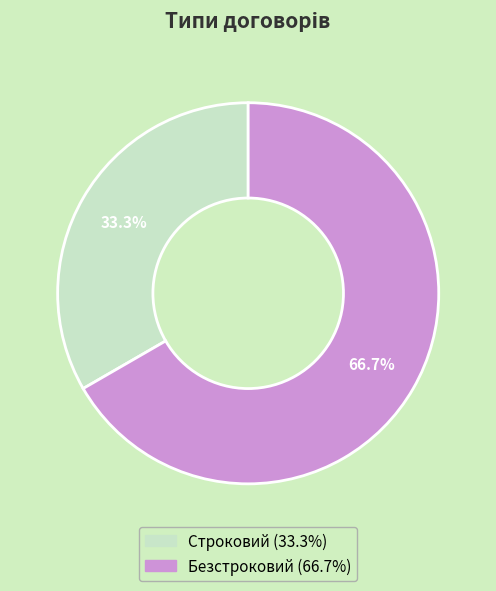

To the nearest percent, what portion does Безстроковий represent?

67%